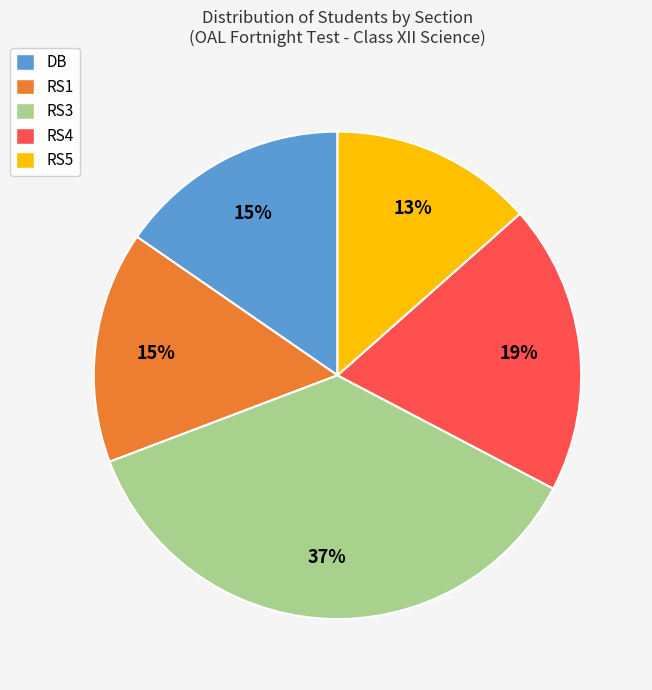

Do RS1 and RS3 together represent more than half of the pie?

Yes